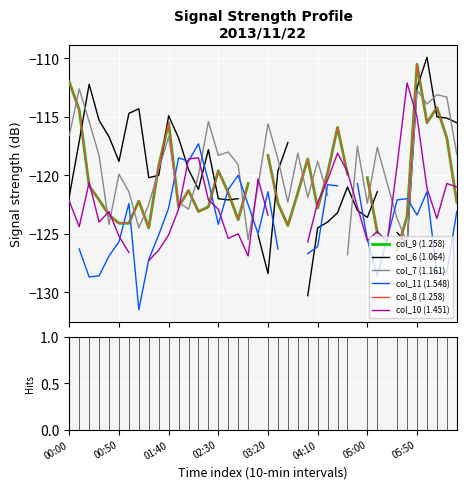

True or false: col_7 (1.161) and col_10 (1.451) cross at least once.

True